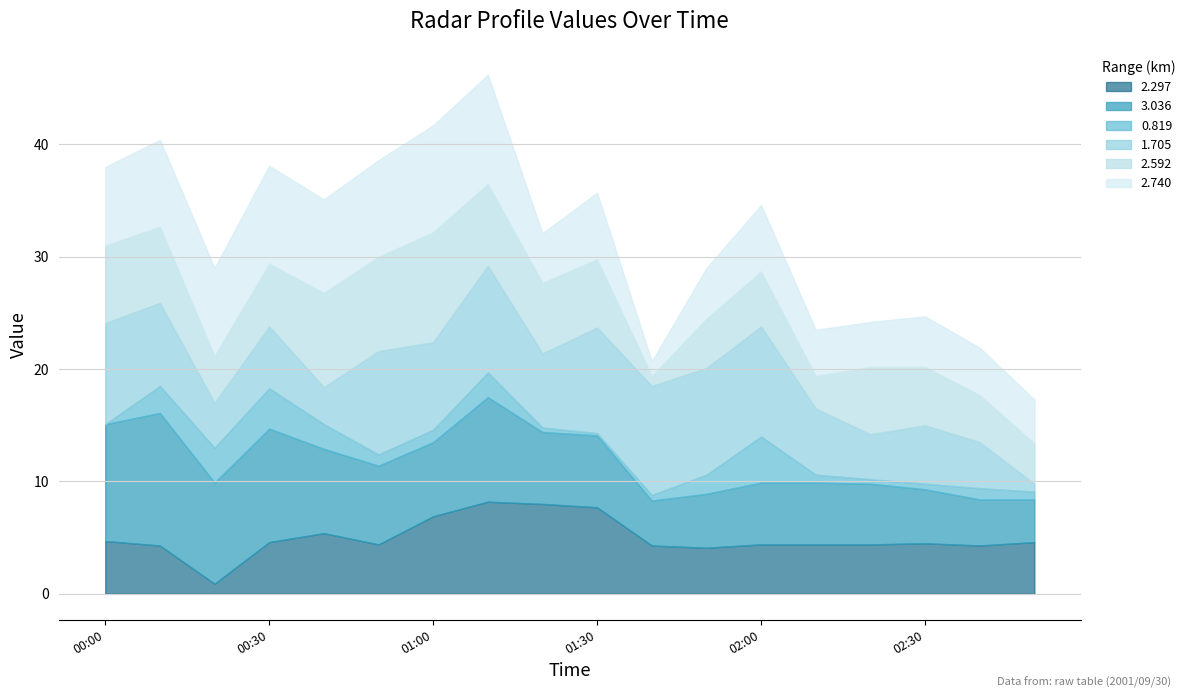

Read the 3.036 value at 01:20.

6.4